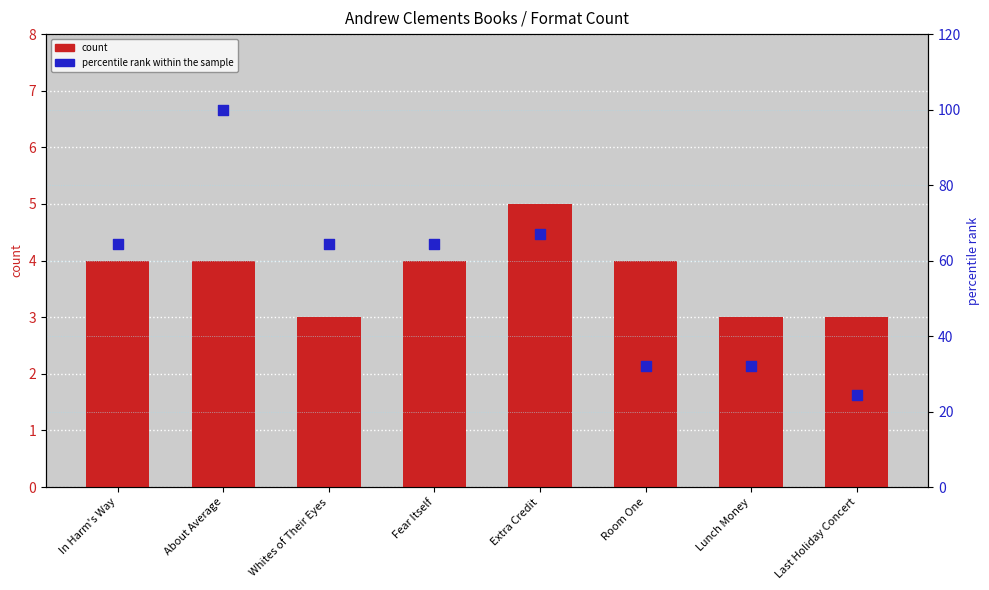

At how many categories does at least one series exceed 15?

8